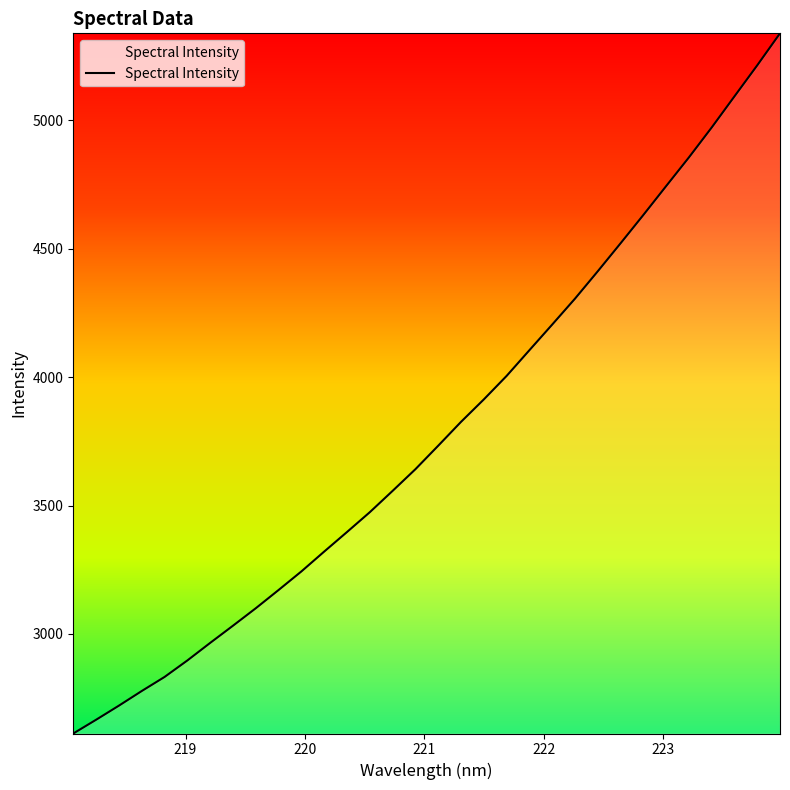

What is the smallest value displayed?

2612.6